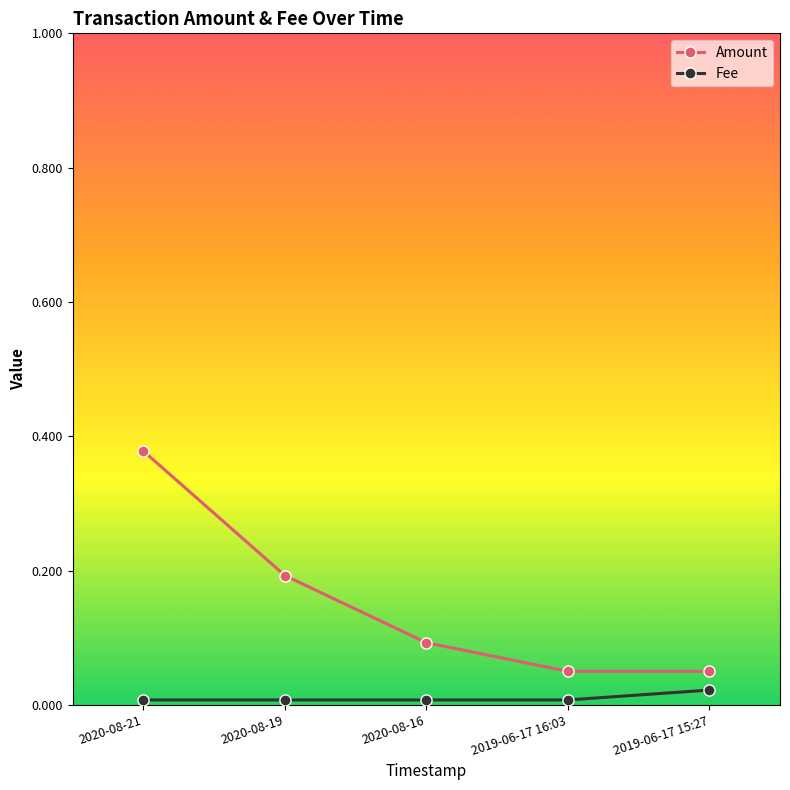

Which series has the largest total across all categories?

Amount